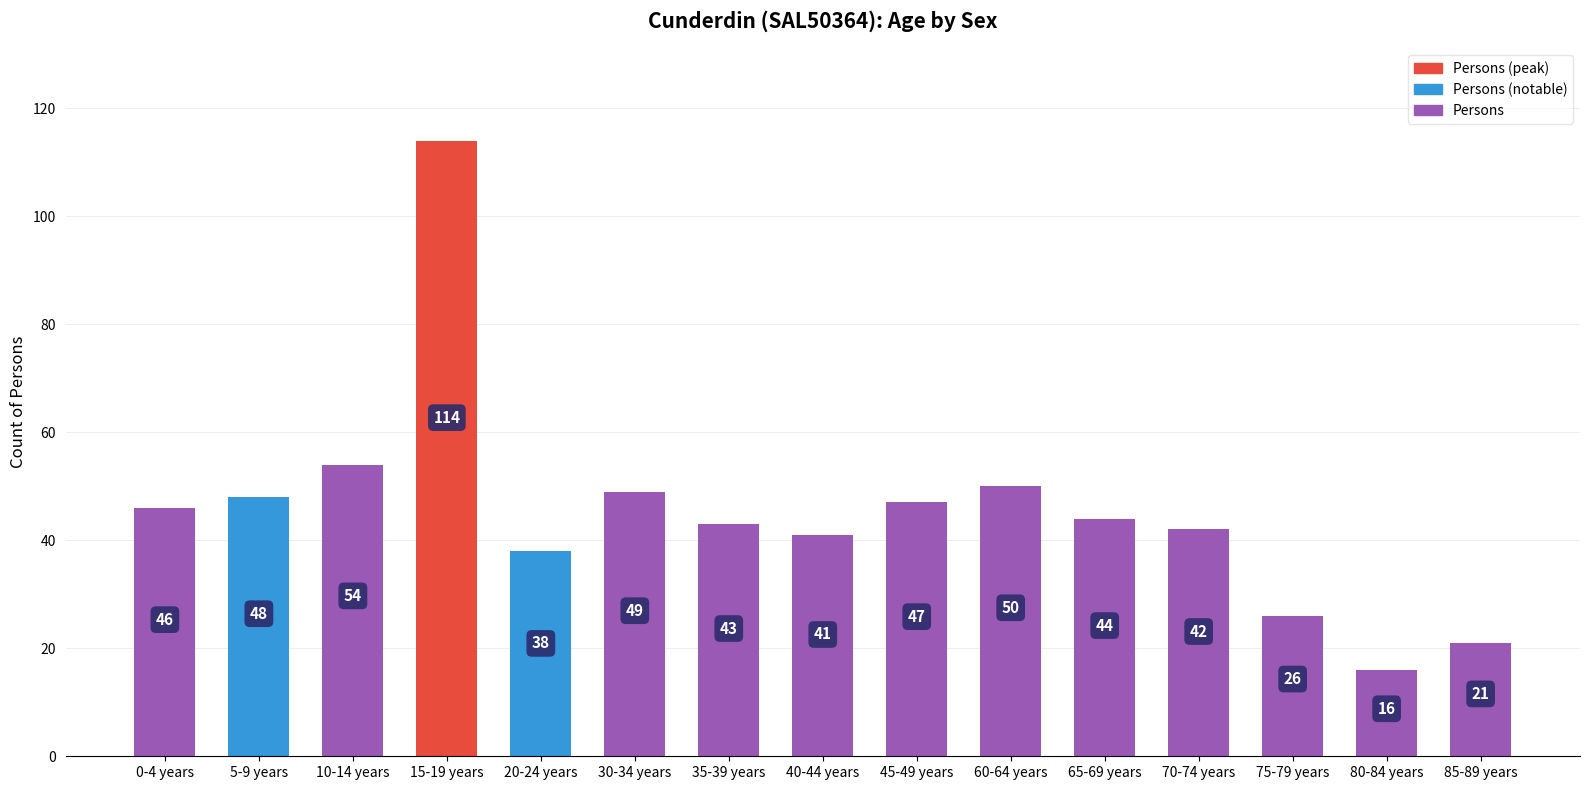

What is the label of the 9th bar from the left?

45-49 years